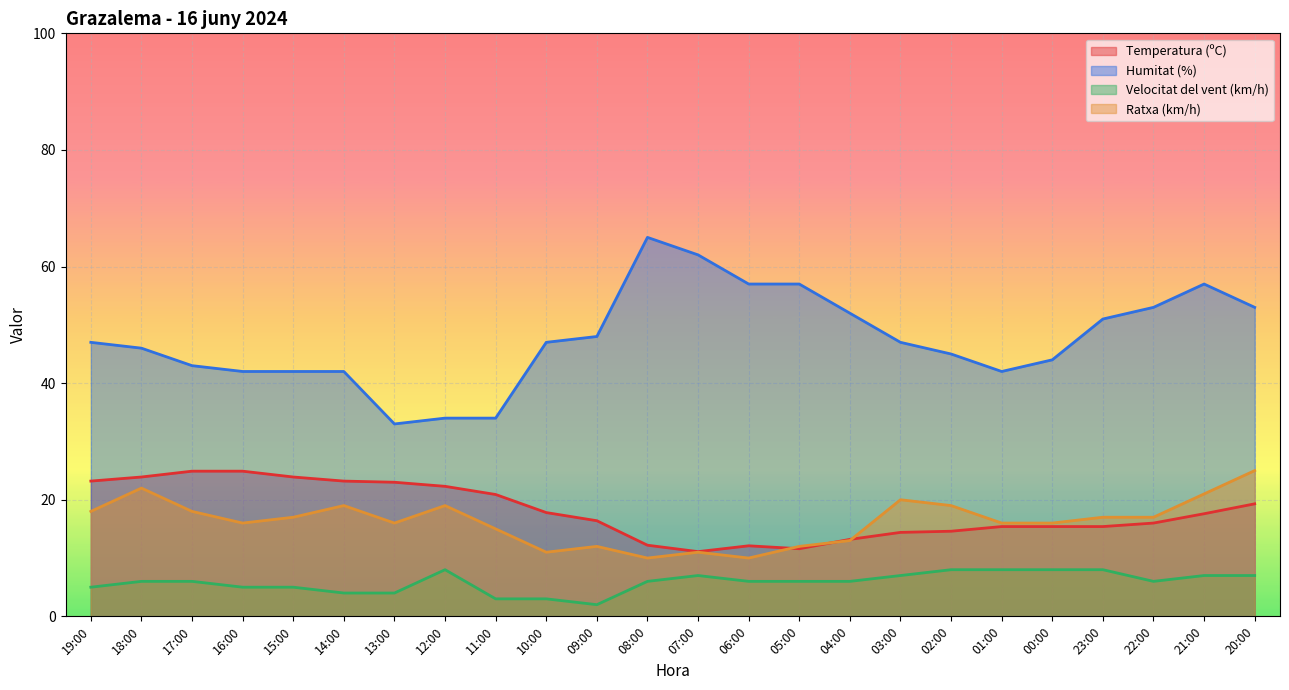

At which category does Humitat (%) reach its first local valley?

13:00